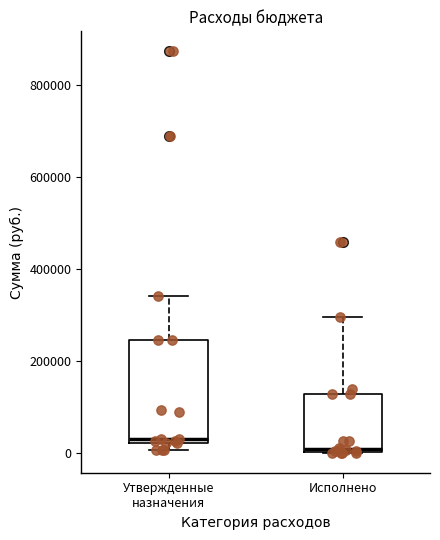

Reading left to right, transcribe this box plot: for each box, give where its median line is, the range the box spans, and where its two whiskers end, as read against the y-axis. The values are not printed on the chart, so give them approximately, as read against the axis.

Утвержденные назначения: median 40000, box 20000 to 240000, whiskers 0 to 340000
Исполнено: median 0 (just above the box's lower edge), box 0 to 120000, whiskers 0 to 300000